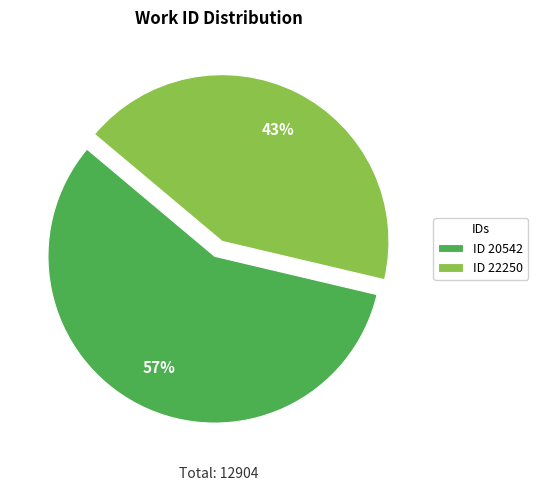

What is the ratio of the value at ID 20542 to the value at ID 22250?

1.3